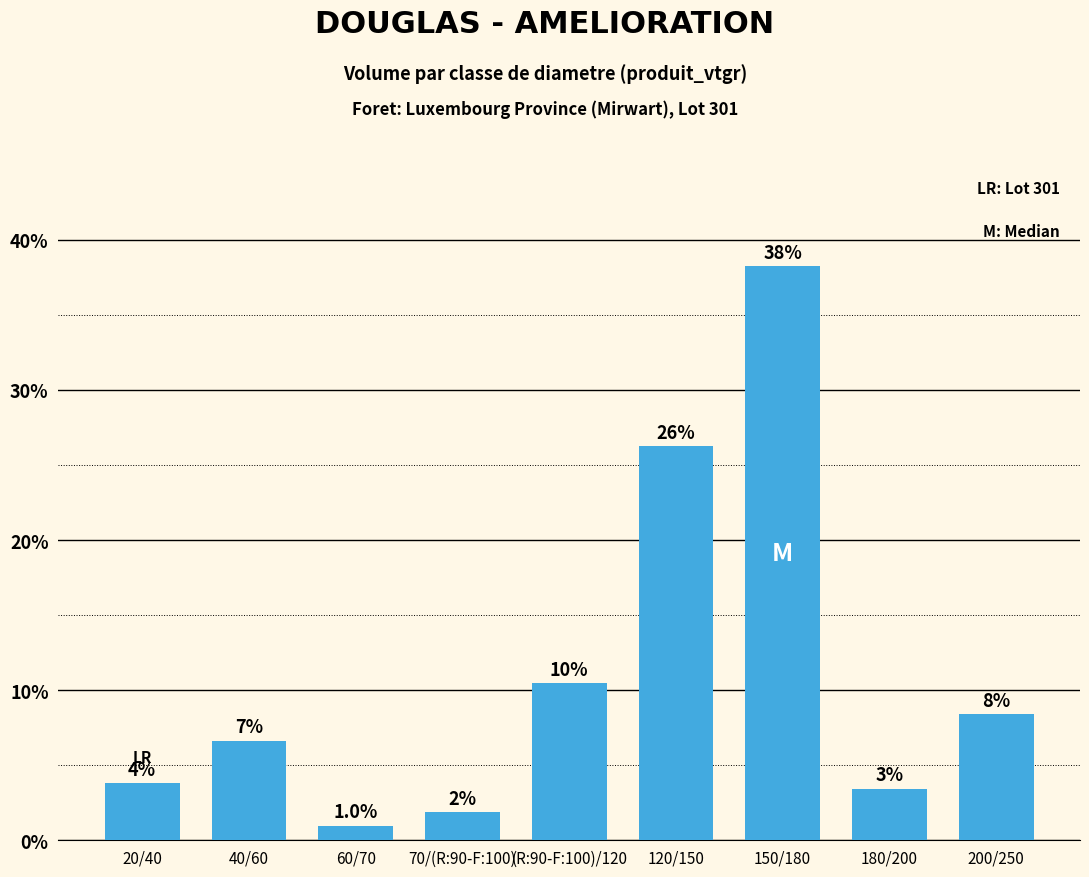

At which label is the value closest to 19?

120/150